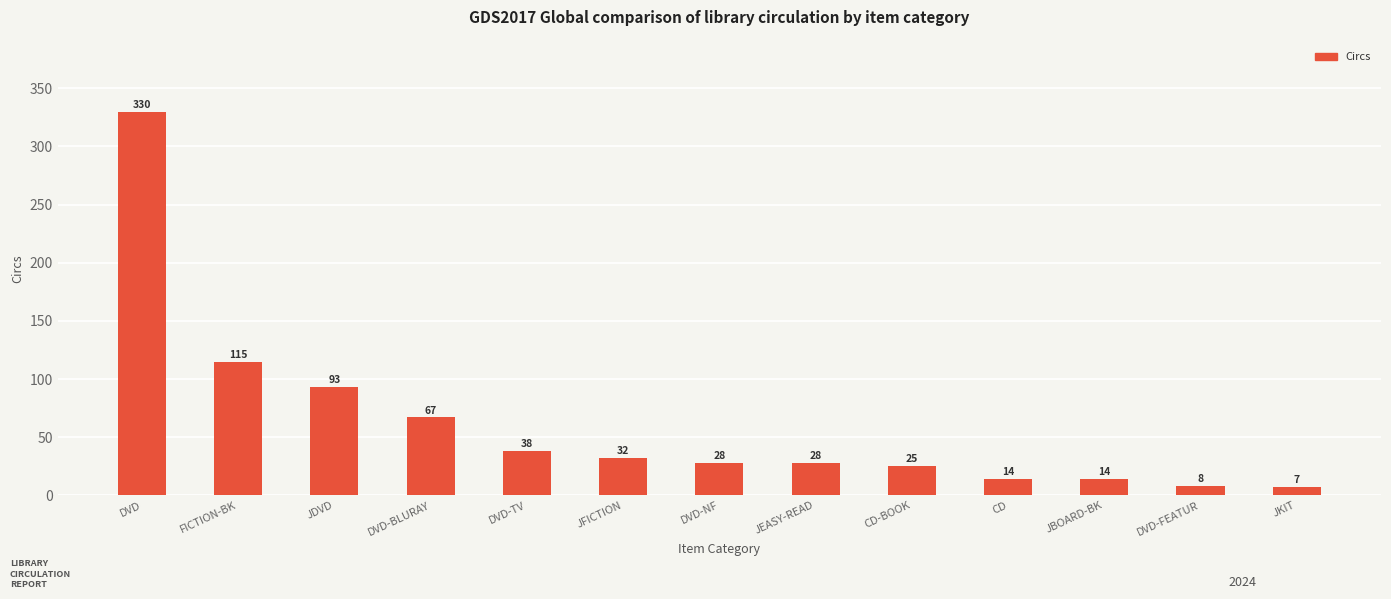

At which category does the chart reach its minimum across all series?

JKIT